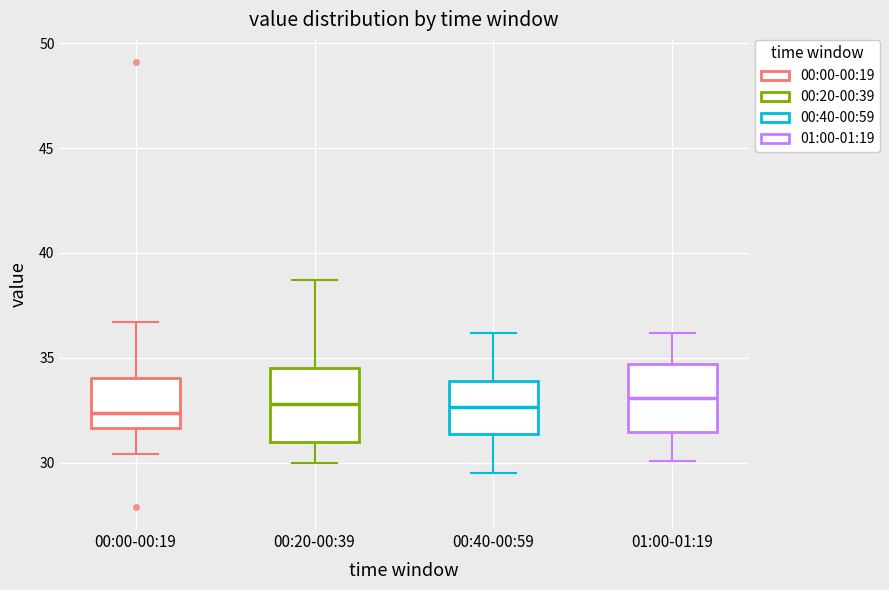

Reading left to right, transcribe this box plot: for each box, give where its median line is, the range the box spans, and where its two whiskers end, as read against the y-axis. The values are not printed on the chart, so give them approximately, as read against the axis.

00:00-00:19: median 32.5, box 31.5 to 34.0, whiskers 30.5 to 36.5
00:20-00:39: median 33.0, box 31.0 to 34.5, whiskers 30.0 to 38.5
00:40-00:59: median 32.5, box 31.5 to 34.0, whiskers 29.5 to 36.0
01:00-01:19: median 33.0, box 31.5 to 34.5, whiskers 30.0 to 36.0